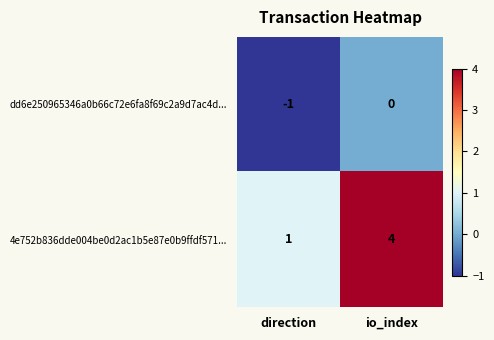

Rank the series by their maximum value, from highest to lowest.

4e752b836dde004be0d2ac1b5e87e0b9ffdf571..., dd6e250965346a0b66c72e6fa8f69c2a9d7ac4d...